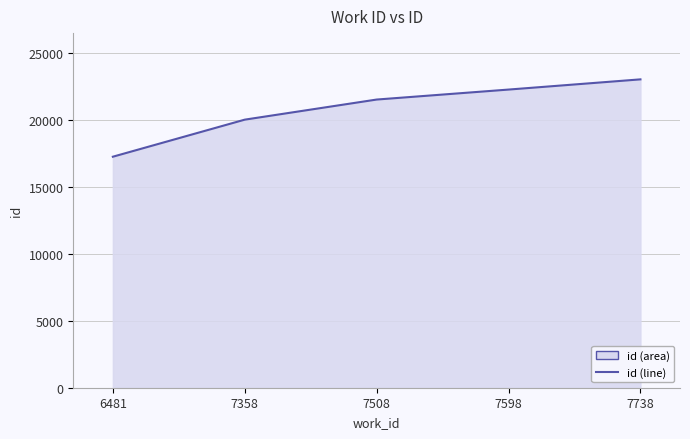

What is the average value?

20811